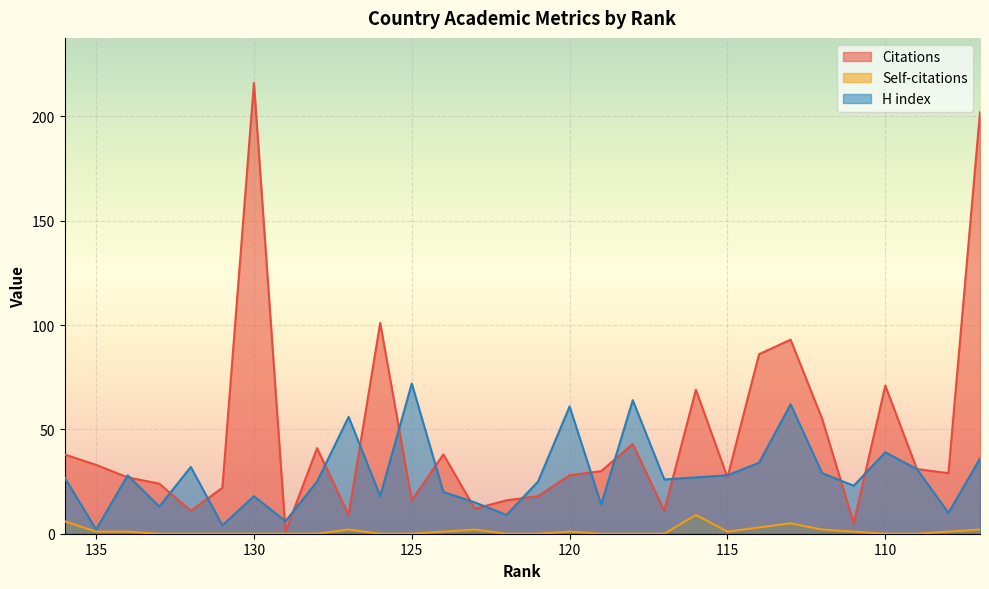

Rank the series at 122 from highest to lowest value.

Citations, H index, Self-citations